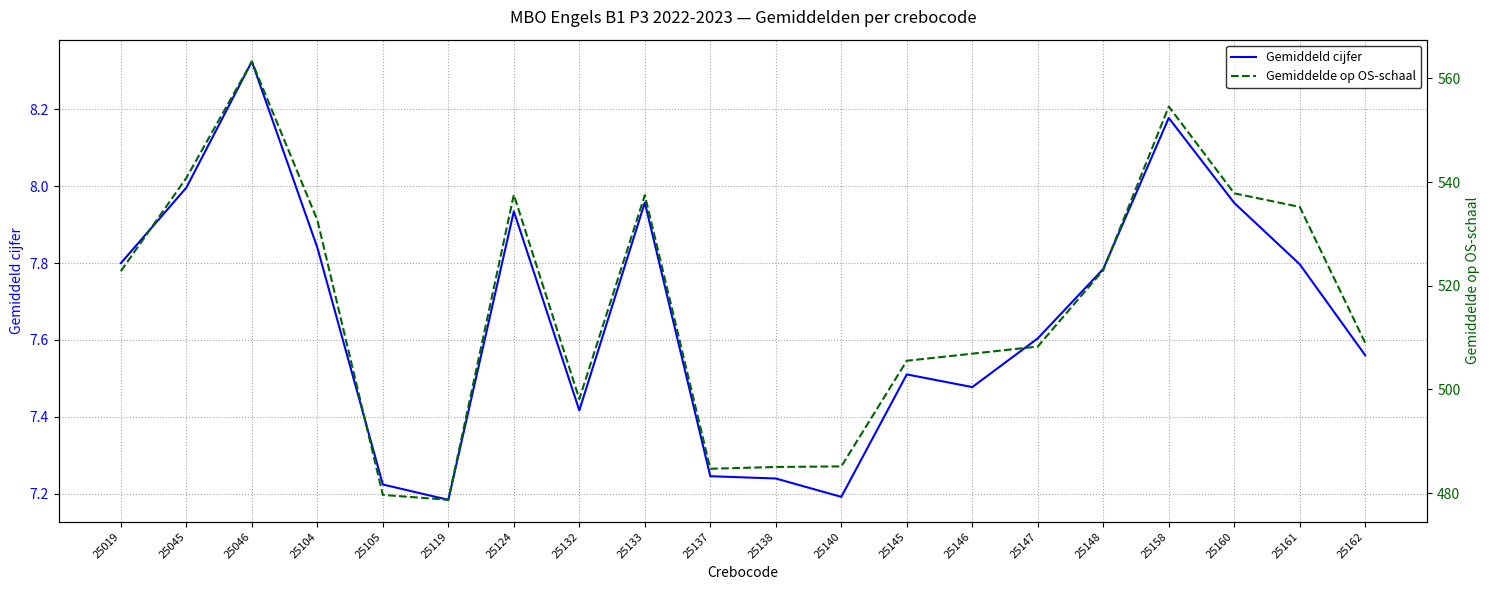

Reading right to left, extract all data points from this chart.

Gemiddeld cijfer: 25162=7.6	25161=7.8	25160=8.0	25158=8.2	25148=7.8	25147=7.6	25146=7.5	25145=7.5	25140=7.2	25138=7.2	25137=7.2	25133=8.0	25132=7.4	25124=7.9	25119=7.2	25105=7.2	25104=7.8	25046=8.3	25045=8.0	25019=7.8
Gemiddelde op OS-schaal: 25162=509.0	25161=535.2	25160=537.8	25158=554.6	25148=523.0	25147=508.3	25146=506.9	25145=505.5	25140=485.2	25138=485.1	25137=484.7	25133=537.5	25132=498.2	25124=537.5	25119=478.7	25105=479.7	25104=532.7	25046=563.2	25045=540.8	25019=522.8